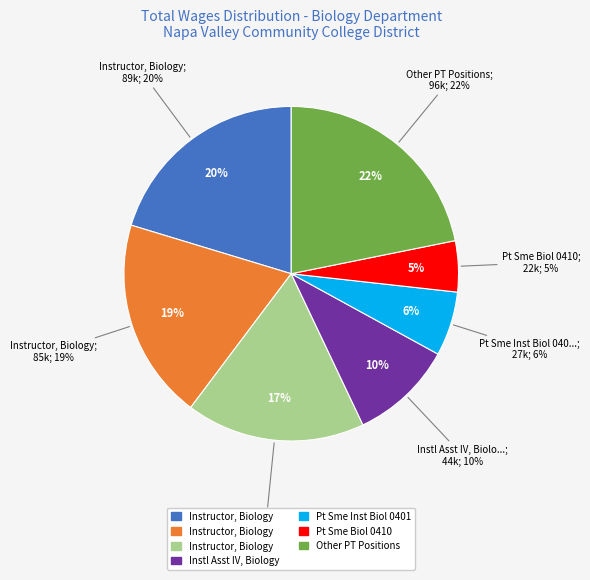

To the nearest percent, what is the difference between the largest and smallest slice percentages?

17%